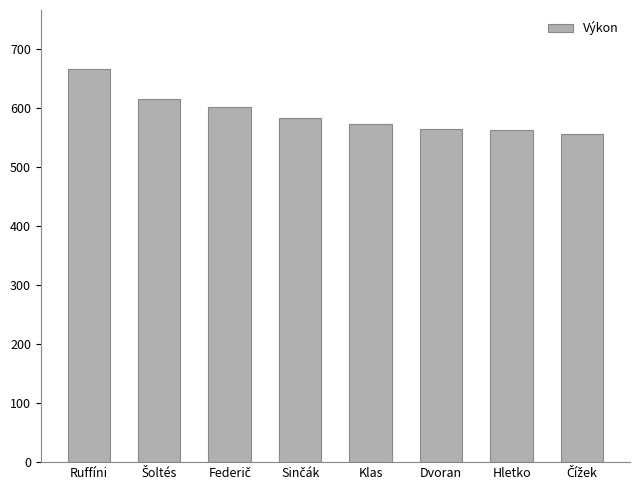

The value at Hletko is 562. True or false?

True